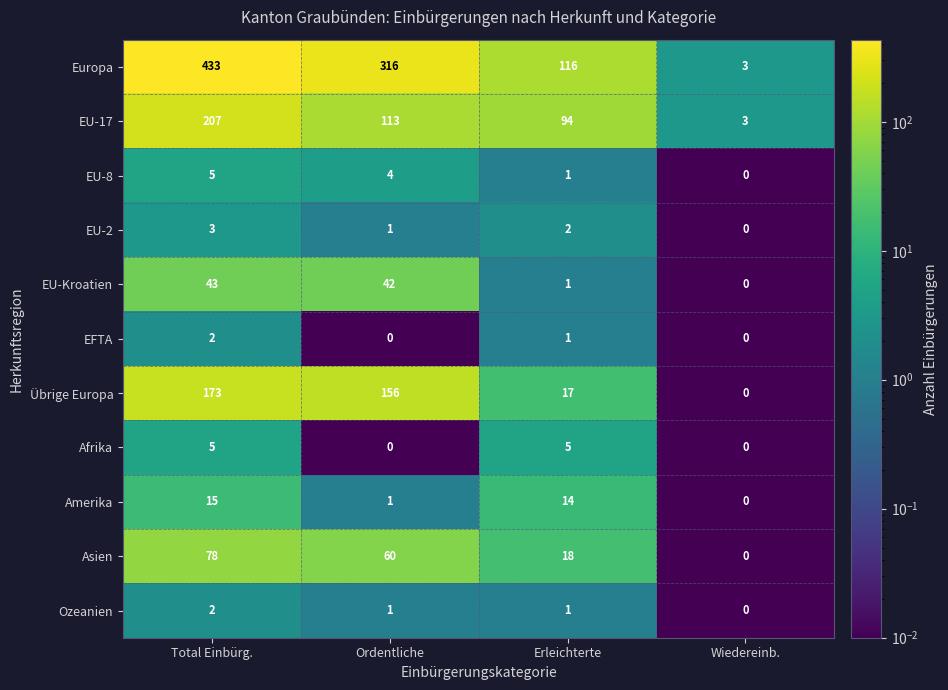

The EFTA series shows 1 at Ordentliche. True or false?

False